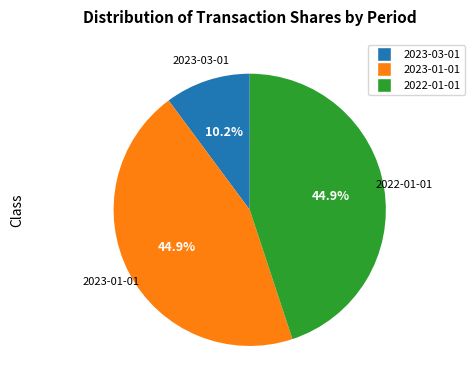

To the nearest percent, what percentage of the pie is 2022-01-01?

45%